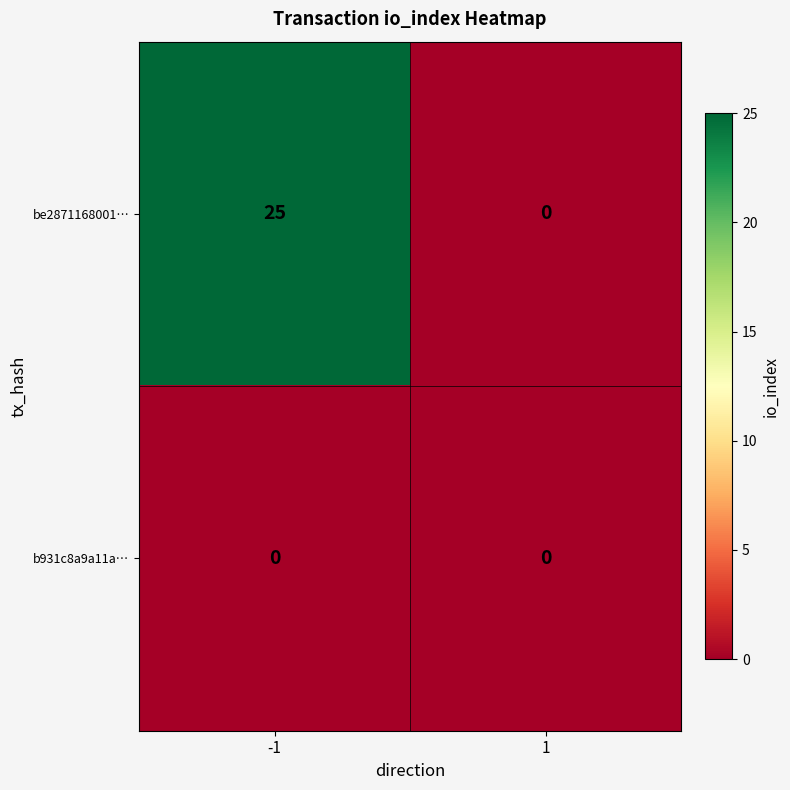

What is the difference between the maximum and minimum values in the be2871168001… series?

25